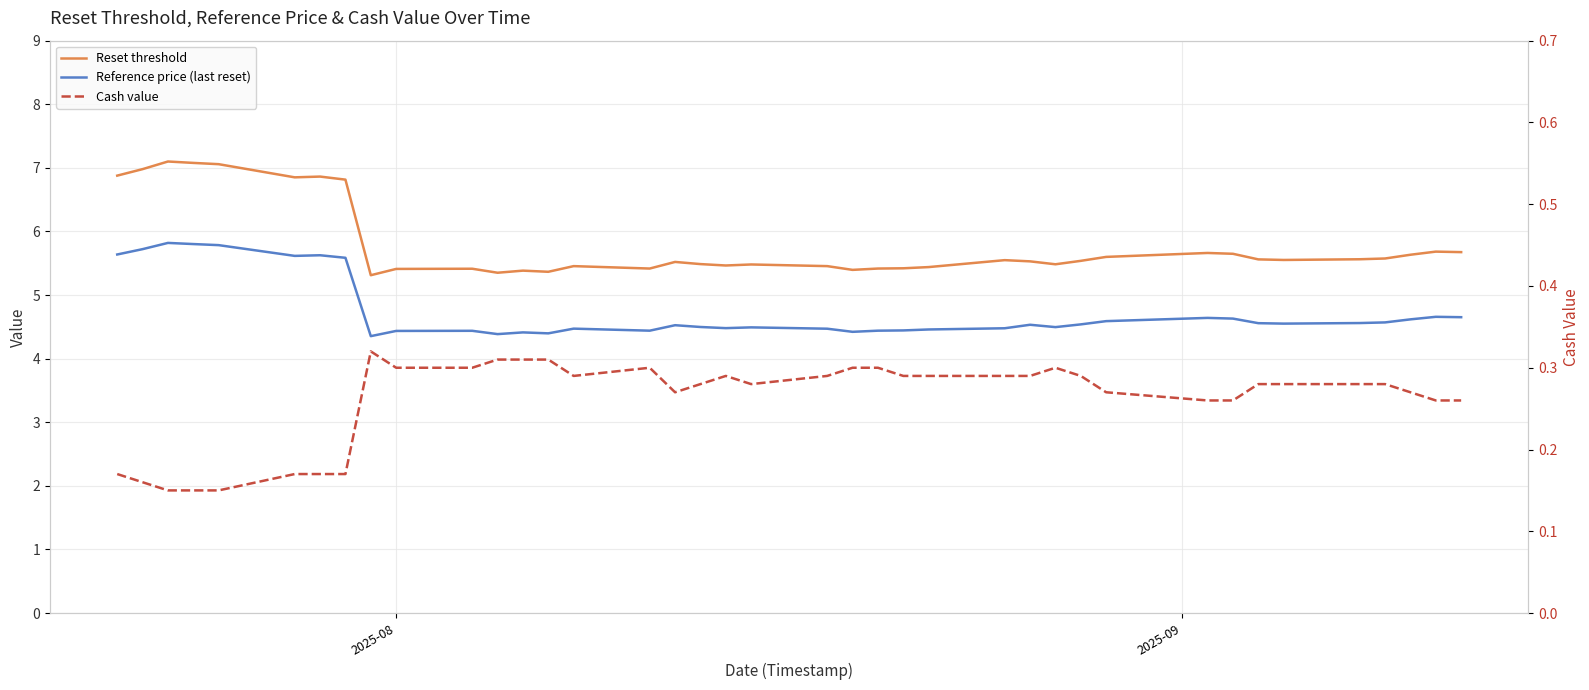

What is the highest value of the Reference price (last reset) series?

5.8